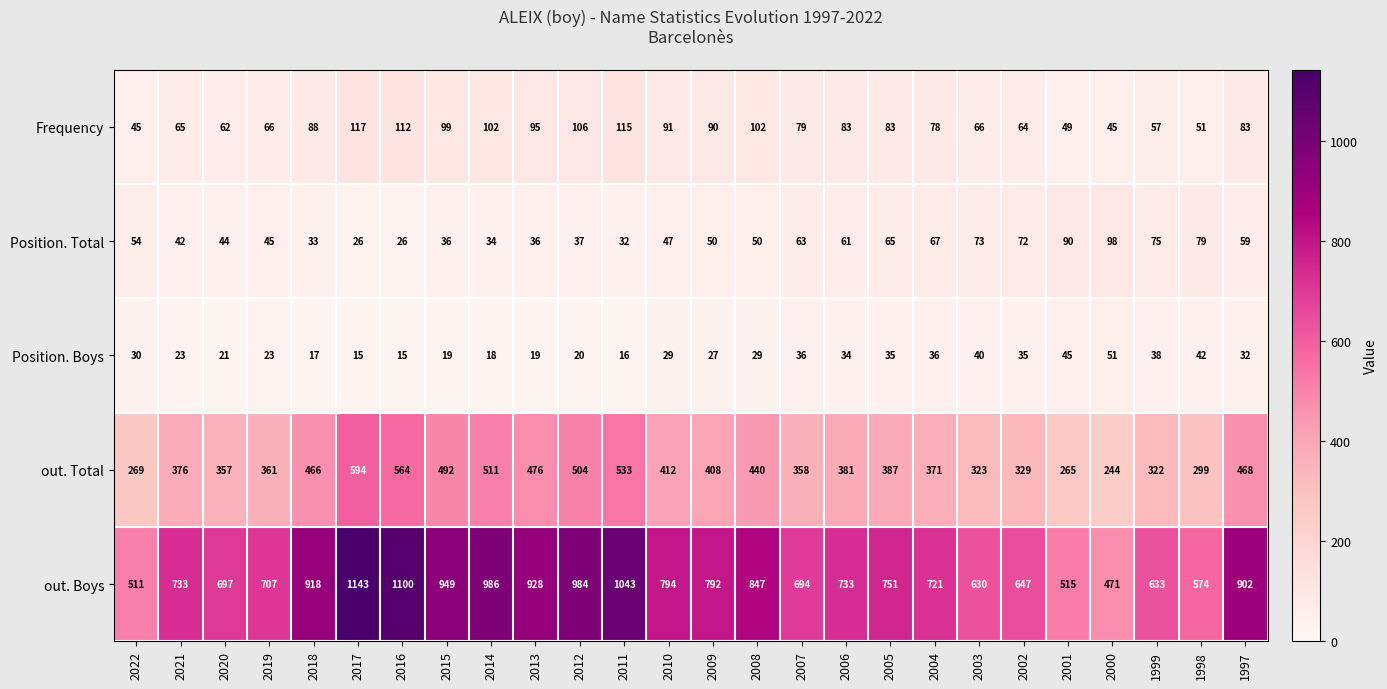

At which label does Position. Boys first exceed 29?

2022